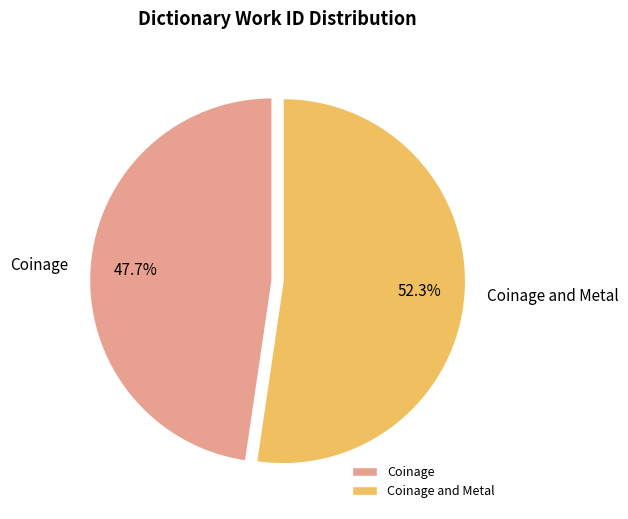

To the nearest percent, what is the combined percentage of Coinage and Metal and Coinage?

100%